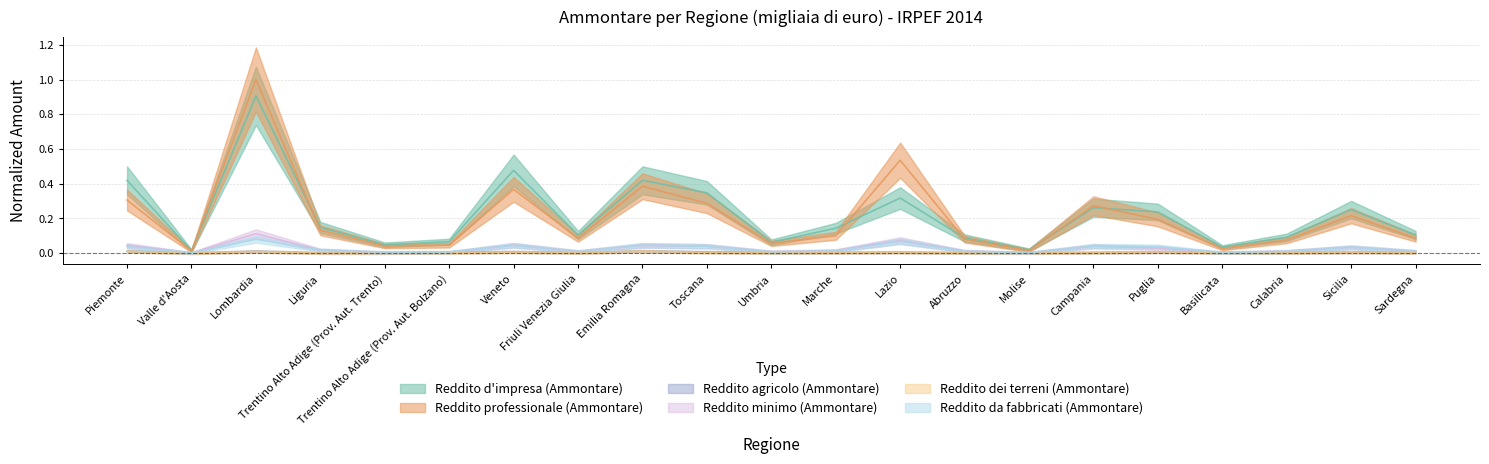

What is the sum of all Reddito agricolo (Ammontare) values?

0.1